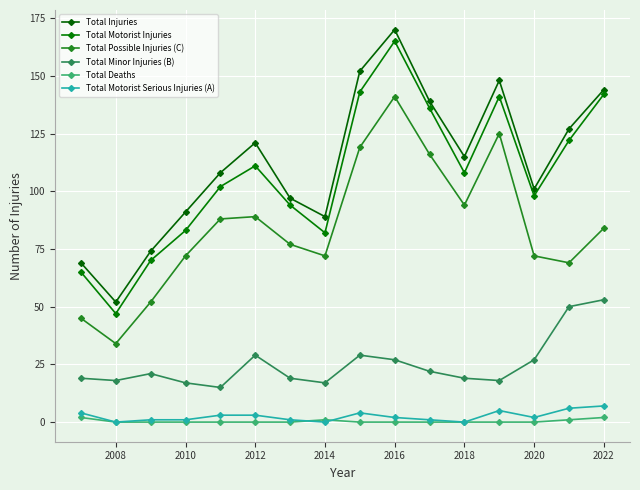

What are all the series names shown in the legend?

Total Injuries, Total Motorist Injuries, Total Possible Injuries (C), Total Minor Injuries (B), Total Deaths, Total Motorist Serious Injuries (A)